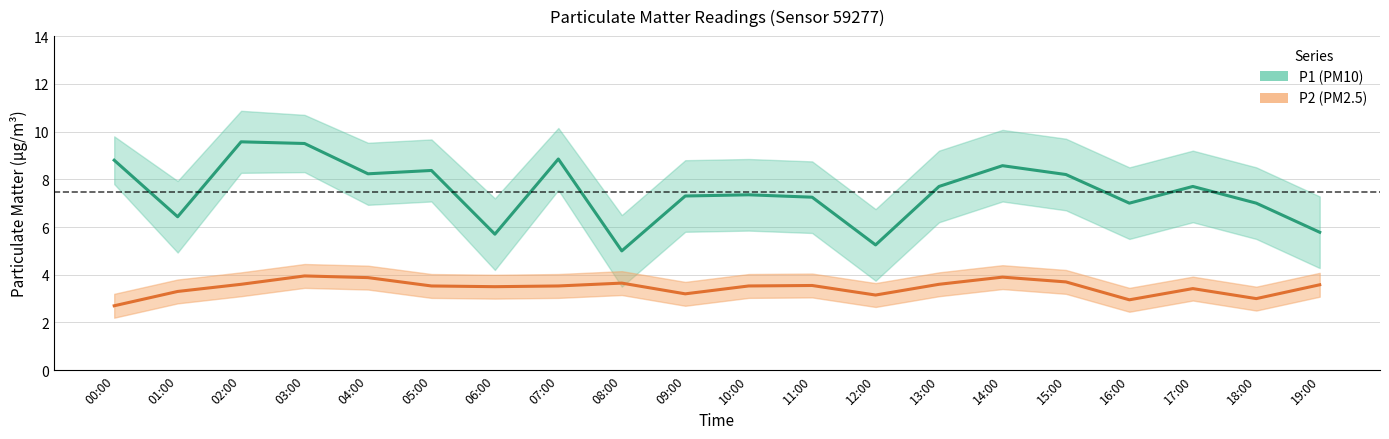

Which series changed the most between 04:00 and 14:00?

P1